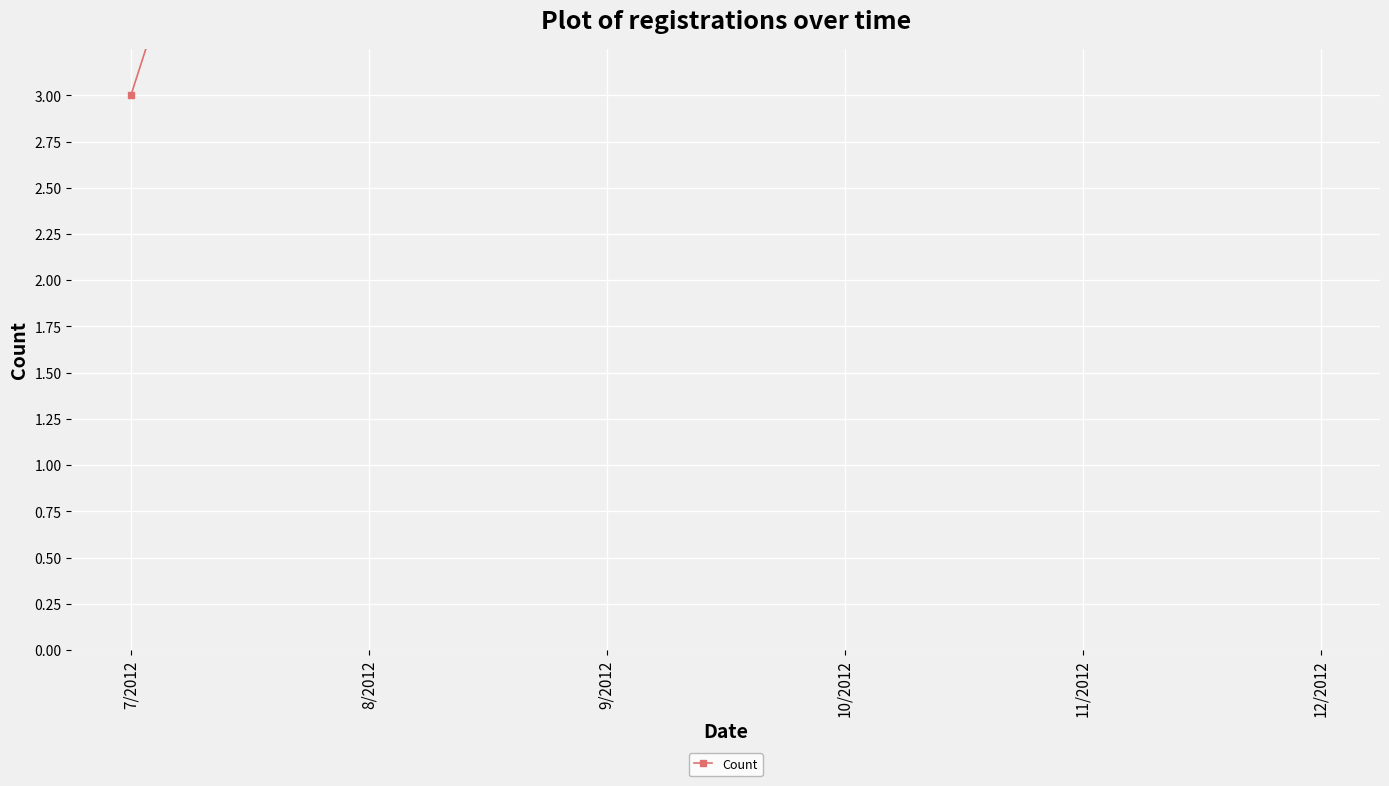

What is the label of the 2nd point from the left?

8/2012